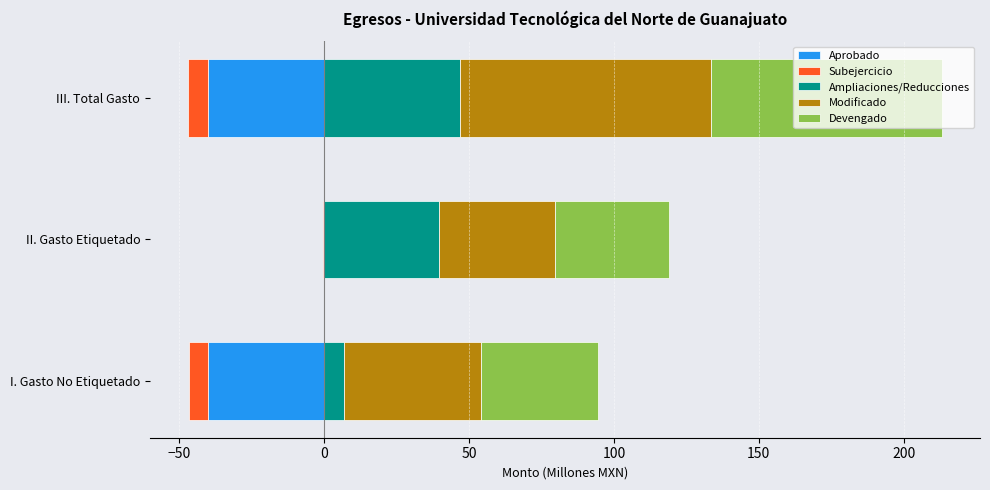

How many values in the Modificado series are below 47?

1